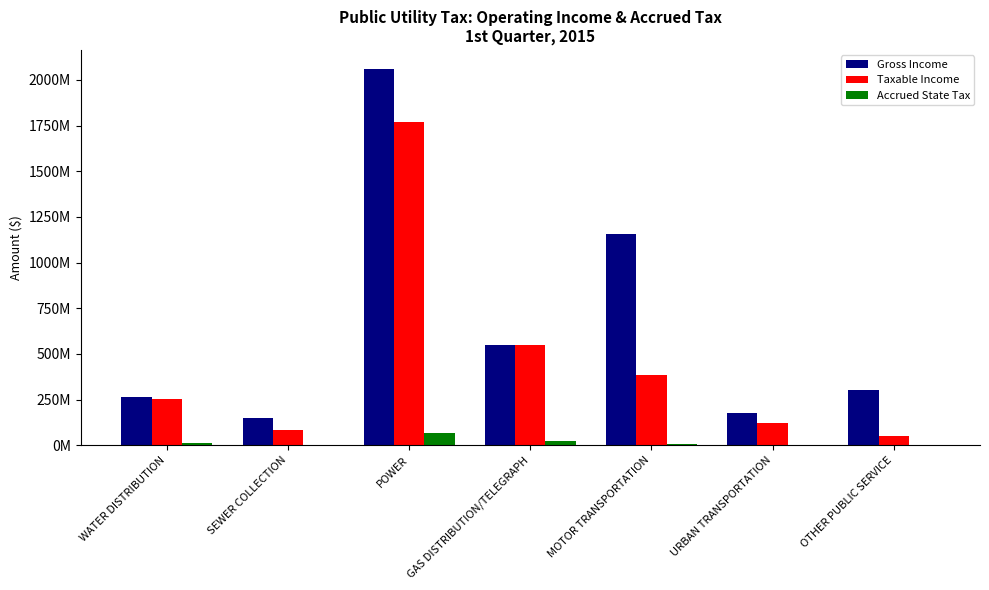

Reading right to left, extract all data points from this chart.

Gross Income: OTHER PUBLIC SERVICE=302421119	URBAN TRANSPORTATION=178381178	MOTOR TRANSPORTATION=1154769425	GAS DISTRIBUTION/TELEGRAPH=551276097	POWER=2060922579	SEWER COLLECTION=150892325	WATER DISTRIBUTION=262541716
Taxable Income: OTHER PUBLIC SERVICE=53241548	URBAN TRANSPORTATION=122096757	MOTOR TRANSPORTATION=385886911	GAS DISTRIBUTION/TELEGRAPH=549588437	POWER=1769383922	SEWER COLLECTION=86037572	WATER DISTRIBUTION=251447166
Accrued State Tax: OTHER PUBLIC SERVICE=1023634	URBAN TRANSPORTATION=781646	MOTOR TRANSPORTATION=7415095	GAS DISTRIBUTION/TELEGRAPH=21169829	POWER=68534578	SEWER COLLECTION=3313564	WATER DISTRIBUTION=12640101